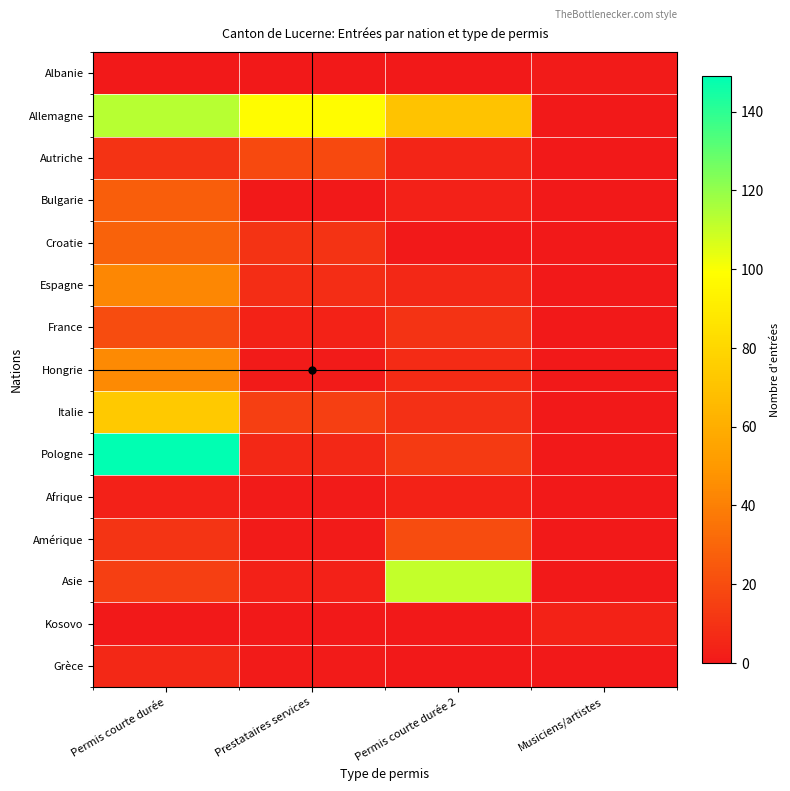

Which series has the largest total across all categories?

Allemagne